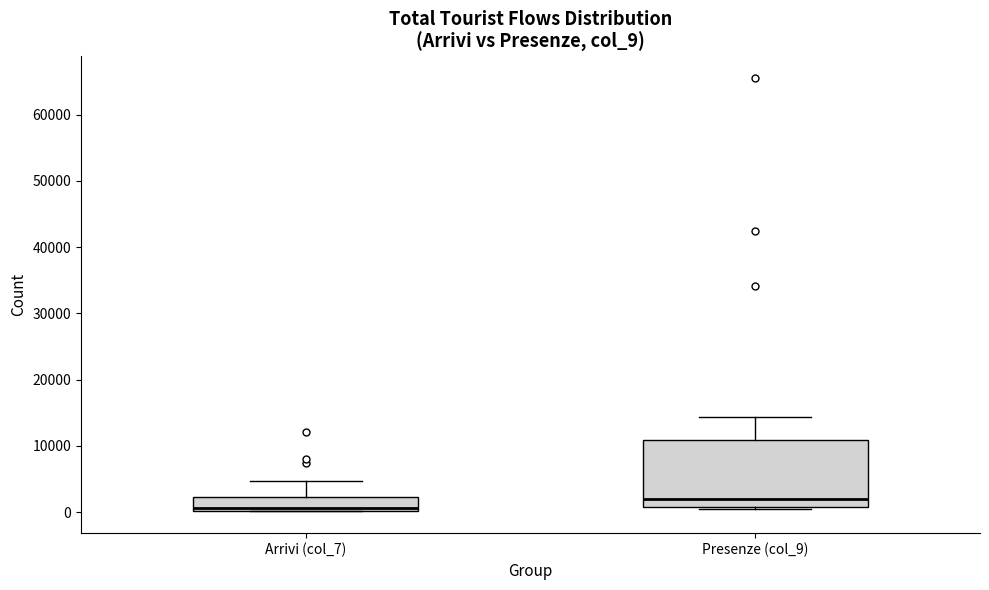

Comparing the boxes themselves (not the whiskers), which one is the tallest?

Presenze (col_9)